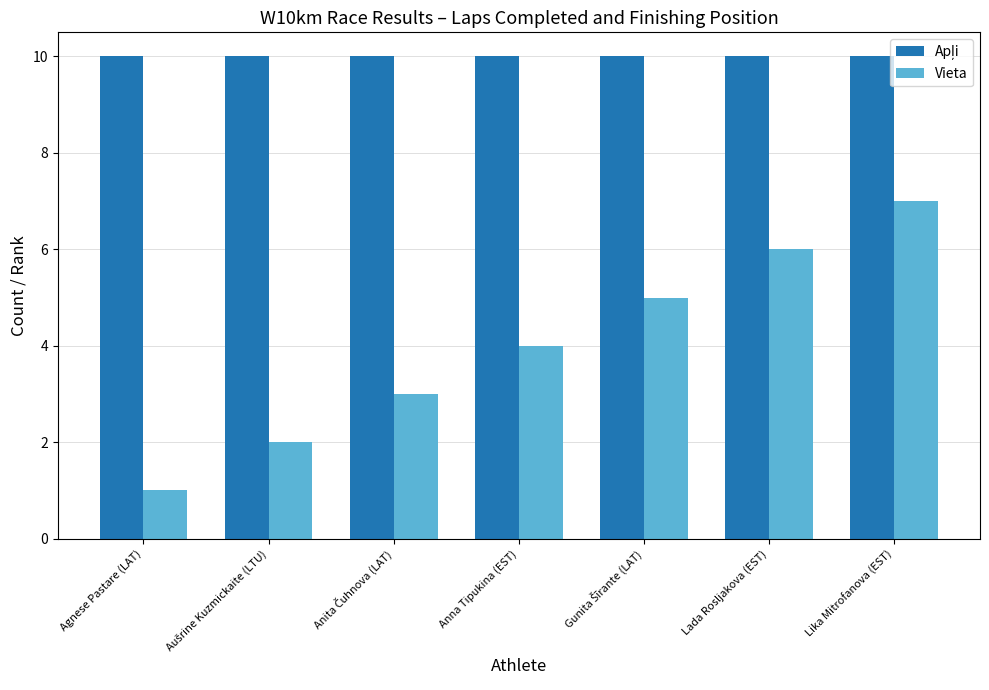

What is the difference between the highest and lowest values at Anna Tipukina (EST)?

6